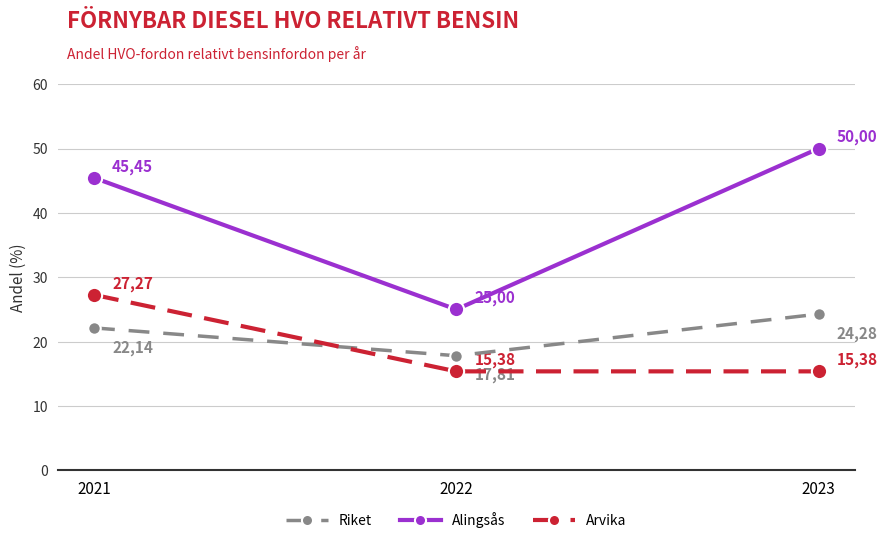

At which label is Alingsås closest to 37?

2021